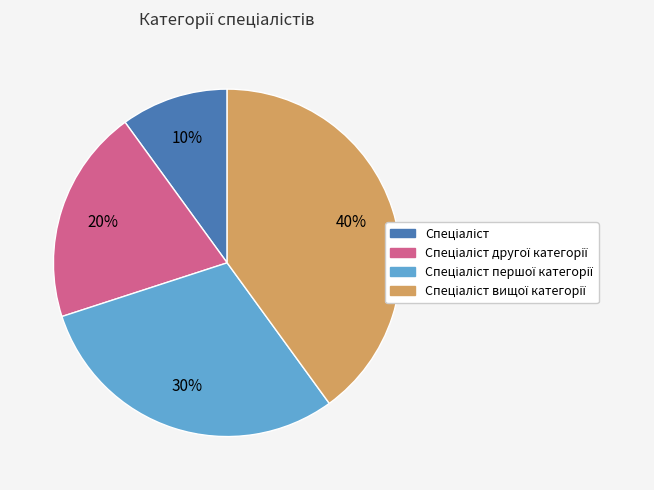

How many slices are in this pie chart?

4